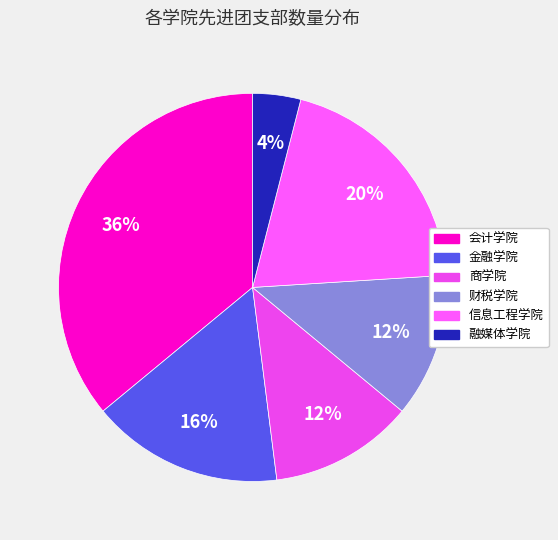

How many slices are in this pie chart?

6